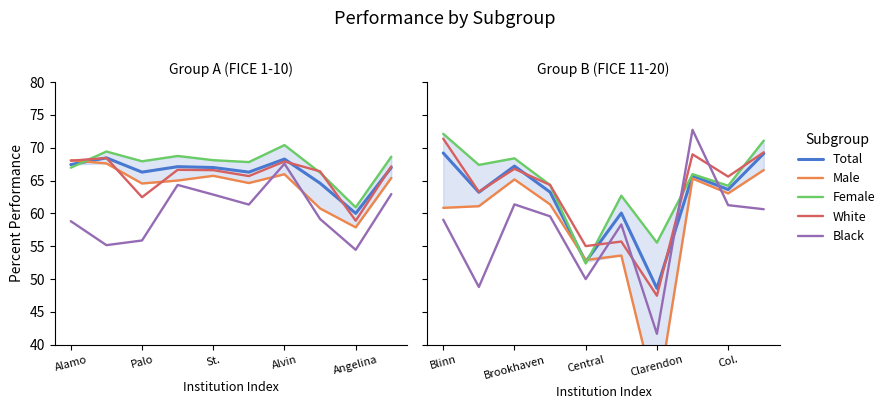

What is the minimum value for Female?

52.4